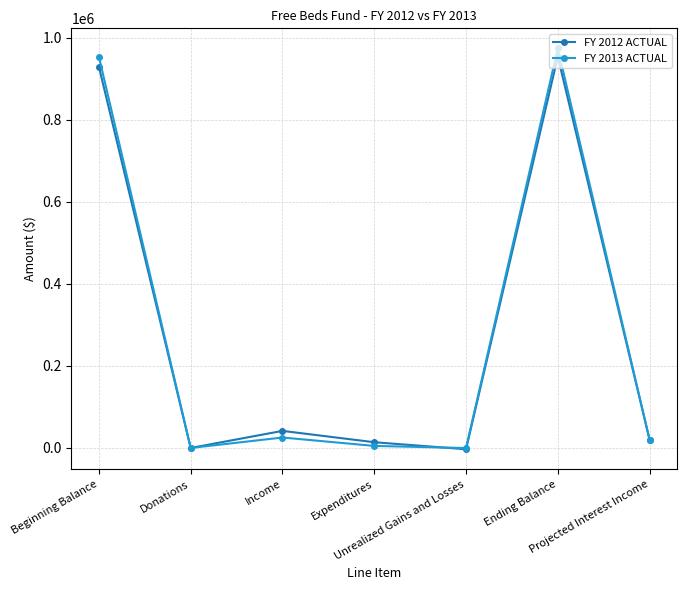

What is the difference between the highest and lowest values at Expenditures?

8983